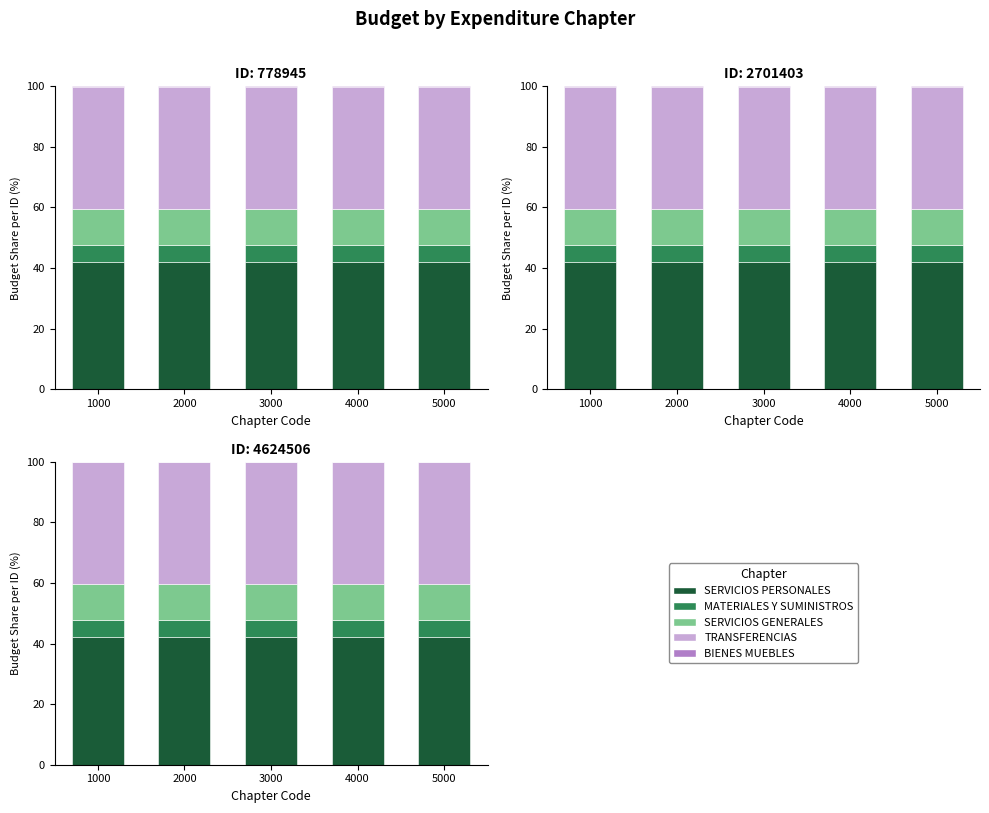

How many groups of bars are there?

5